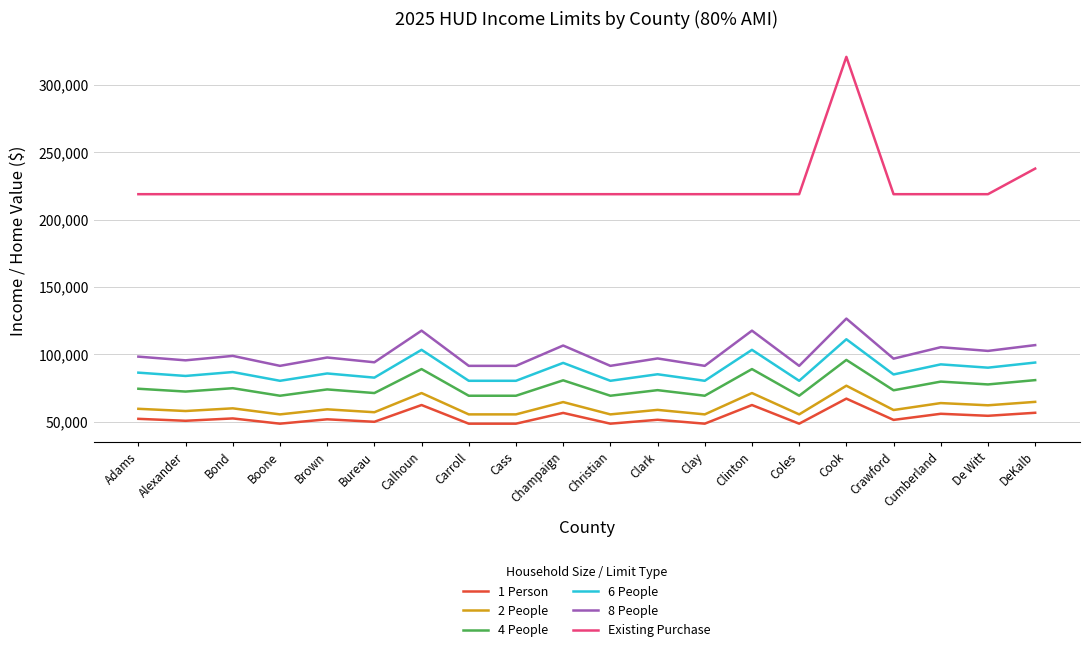

Which series has the largest total across all categories?

Existing Purchase